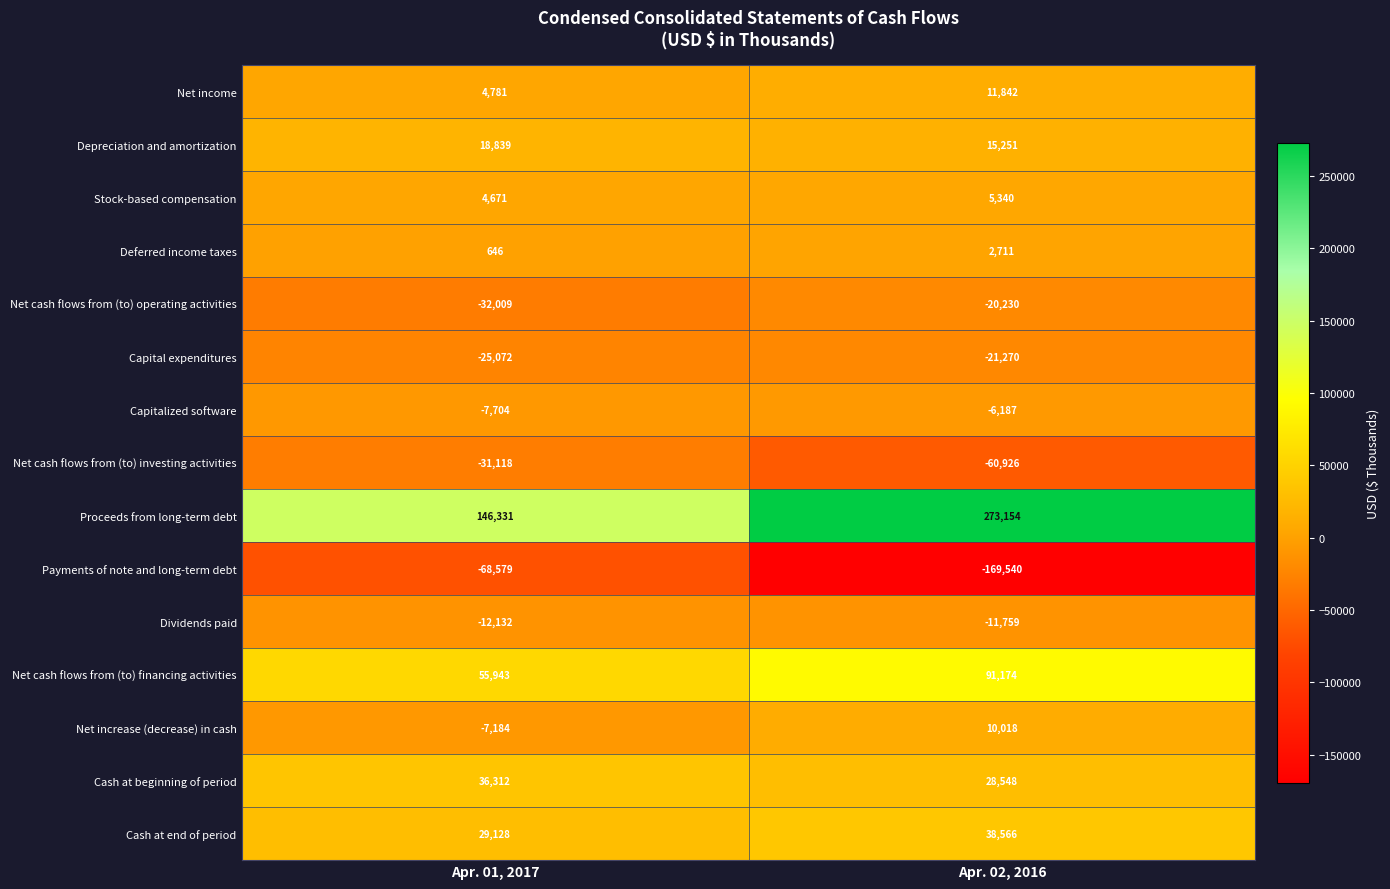

Is it true that Capital expenditures equals -11229 at Apr. 01, 2017?

False